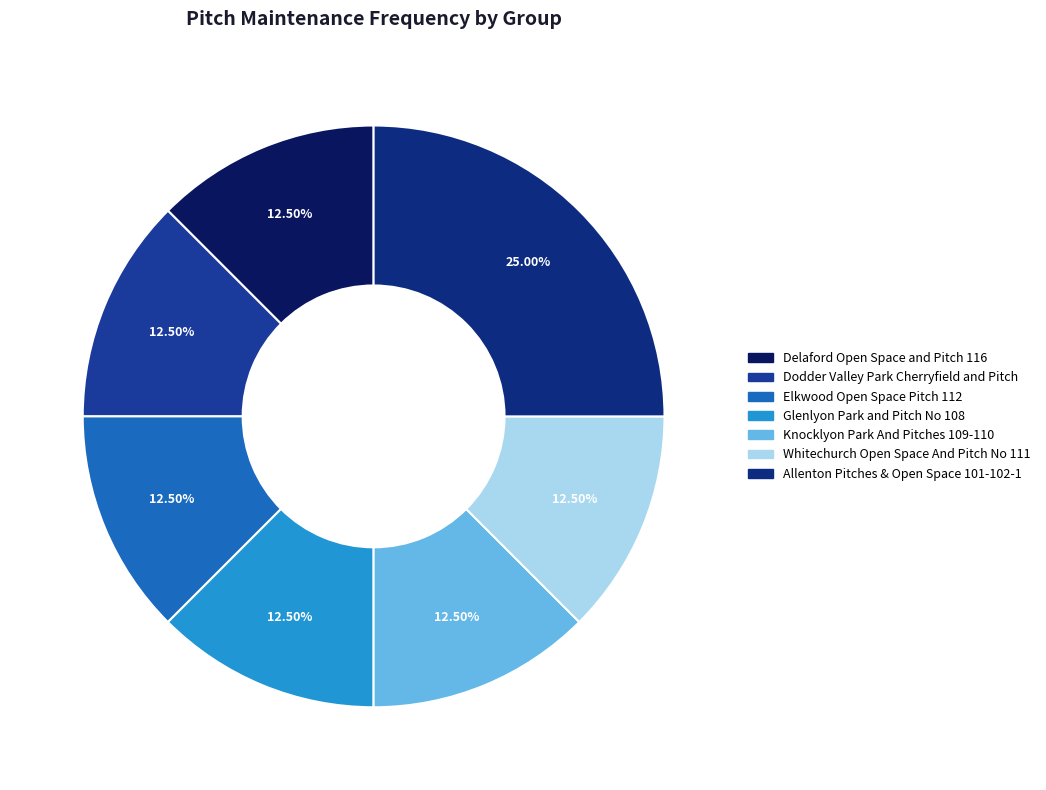

What is the total percentage of Glenlyon Park and Pitch No 108 and Knocklyon Park And Pitches 109-110?

25.0%